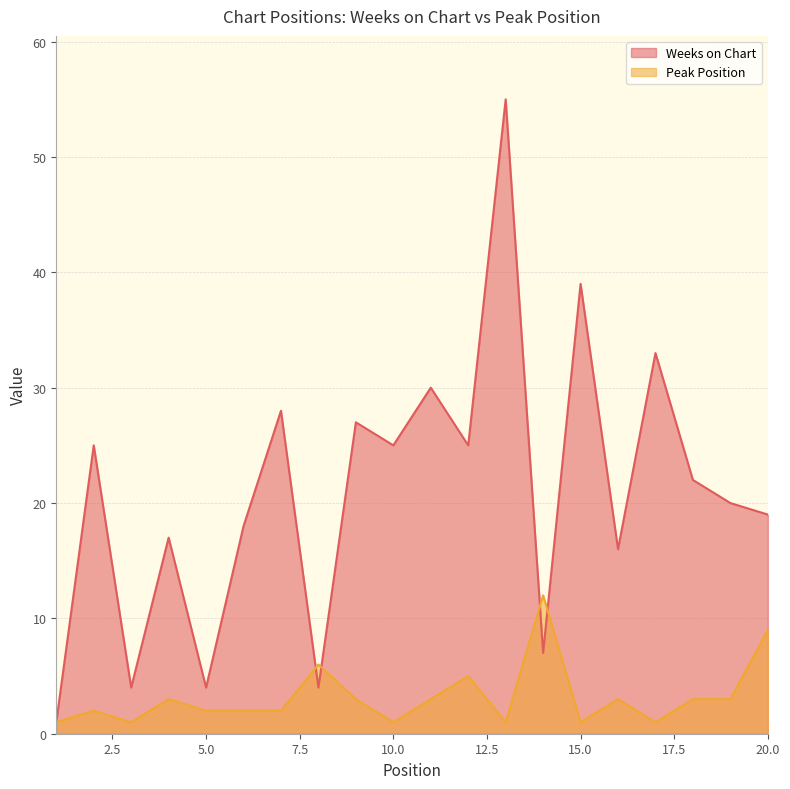

What is the value of the Peak Position point at the 4th from the left?

3